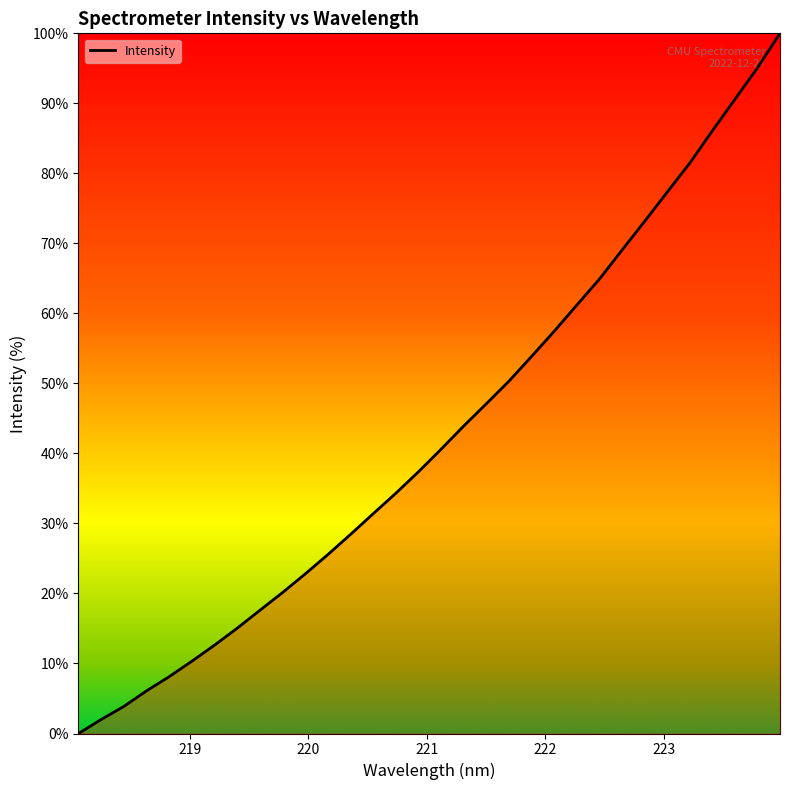

Does the chart display data point markers on the line(s)?

No